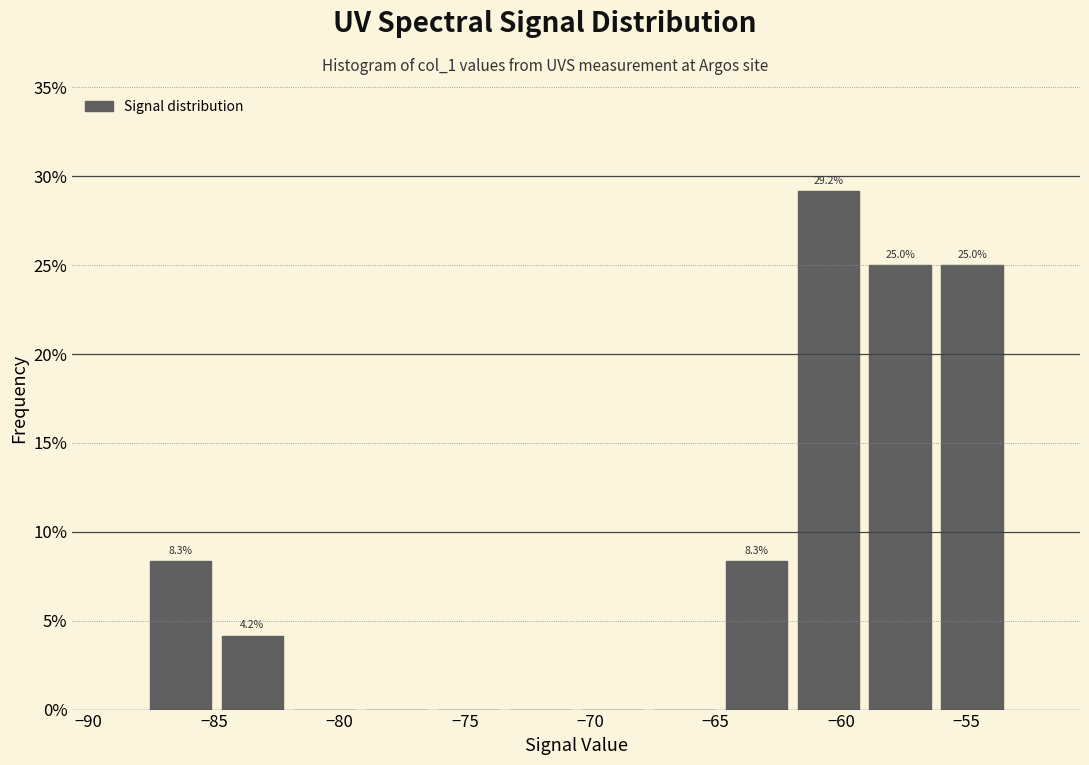

Over which range of the x-axis is the bar tallest?

-62.0 to -59.0